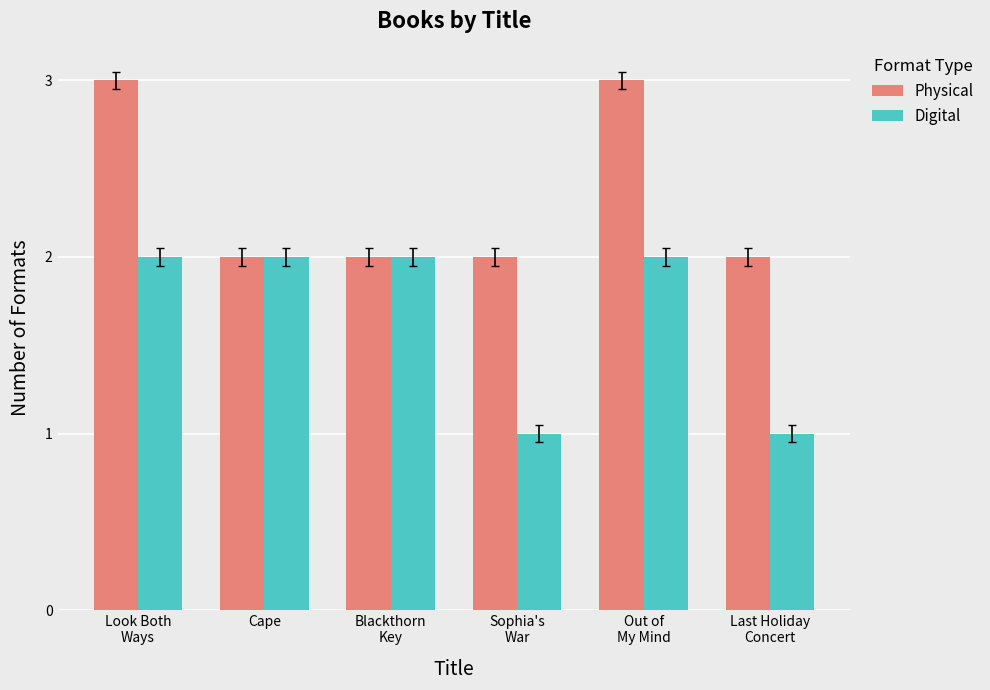

Which series has the largest total across all categories?

Physical